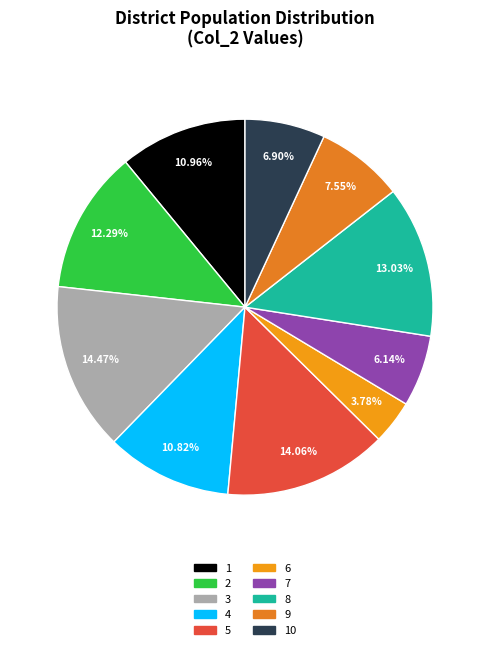

How many slices are in this pie chart?

10